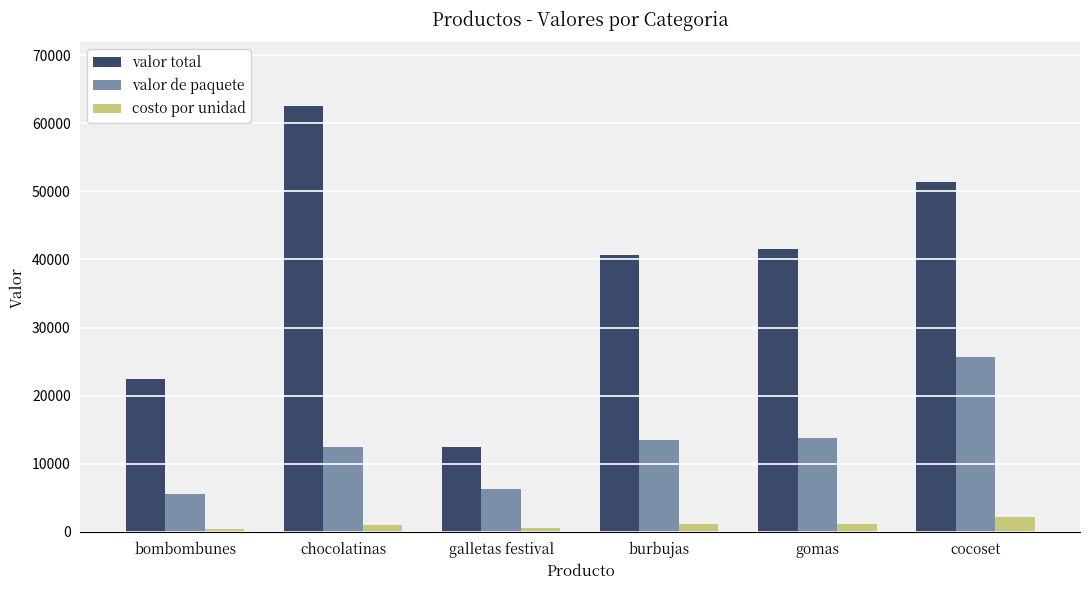

The value of valor de paquete at bombombunes is 5600. True or false?

True